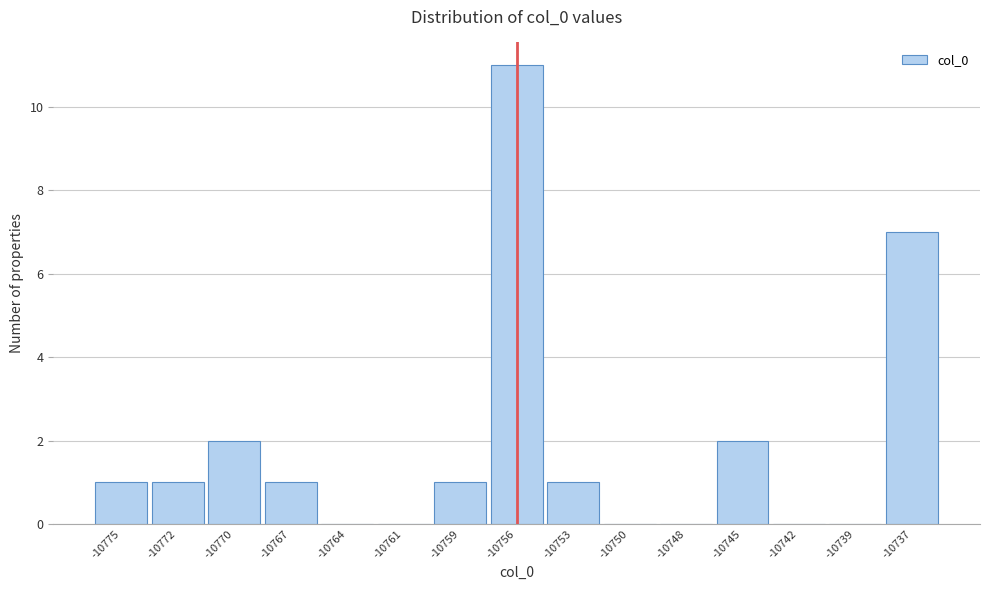

Reading left to right, list all the values displayed in this chart.

-10775=1	-10772=1	-10770=2	-10767=1	-10764=0	-10761=0	-10759=1	-10756=11	-10753=1	-10750=0	-10748=0	-10745=2	-10742=0	-10739=0	-10737=7